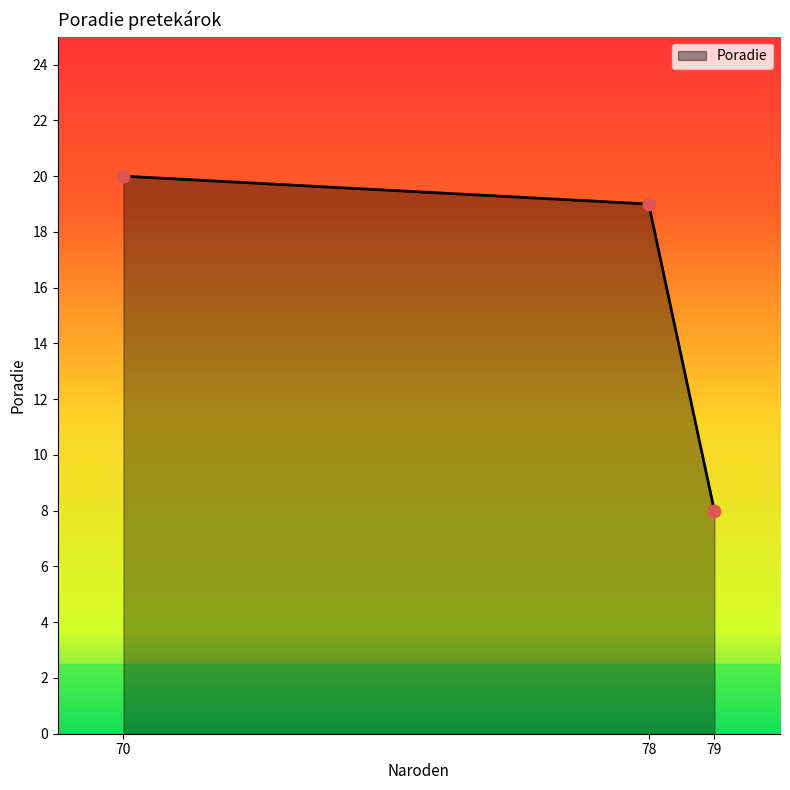

Approximately how many times larger is the value at 78 compared to 79?

2.4